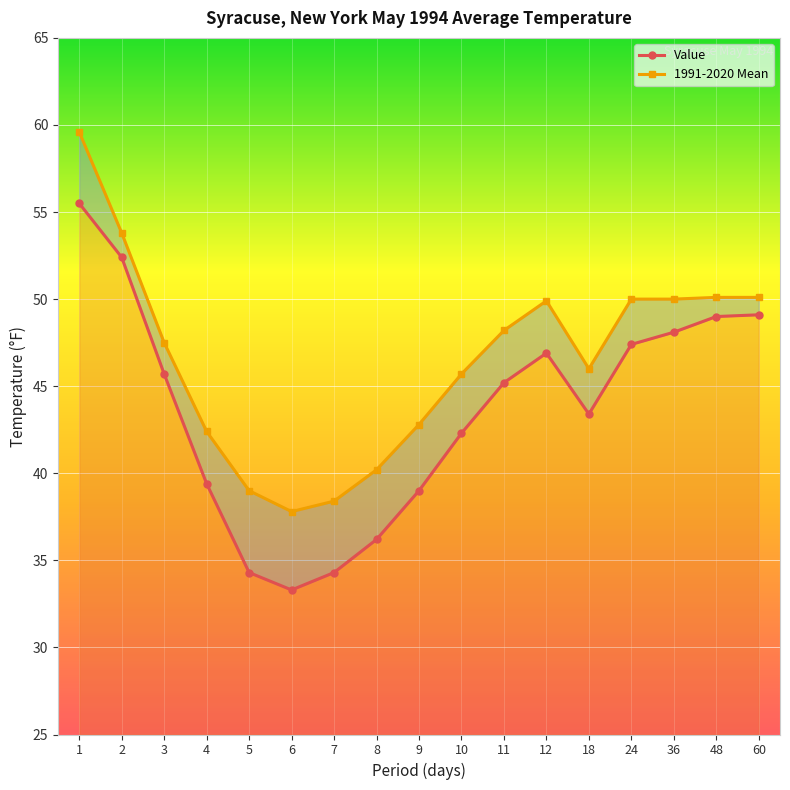

The Value series shows 13.1 at 8. True or false?

False